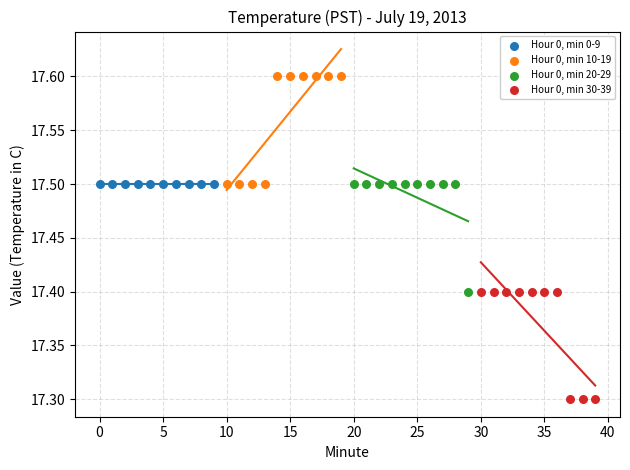

What are all the series names shown in the legend?

Hour 0, min 0-9, Hour 0, min 10-19, Hour 0, min 20-29, Hour 0, min 30-39